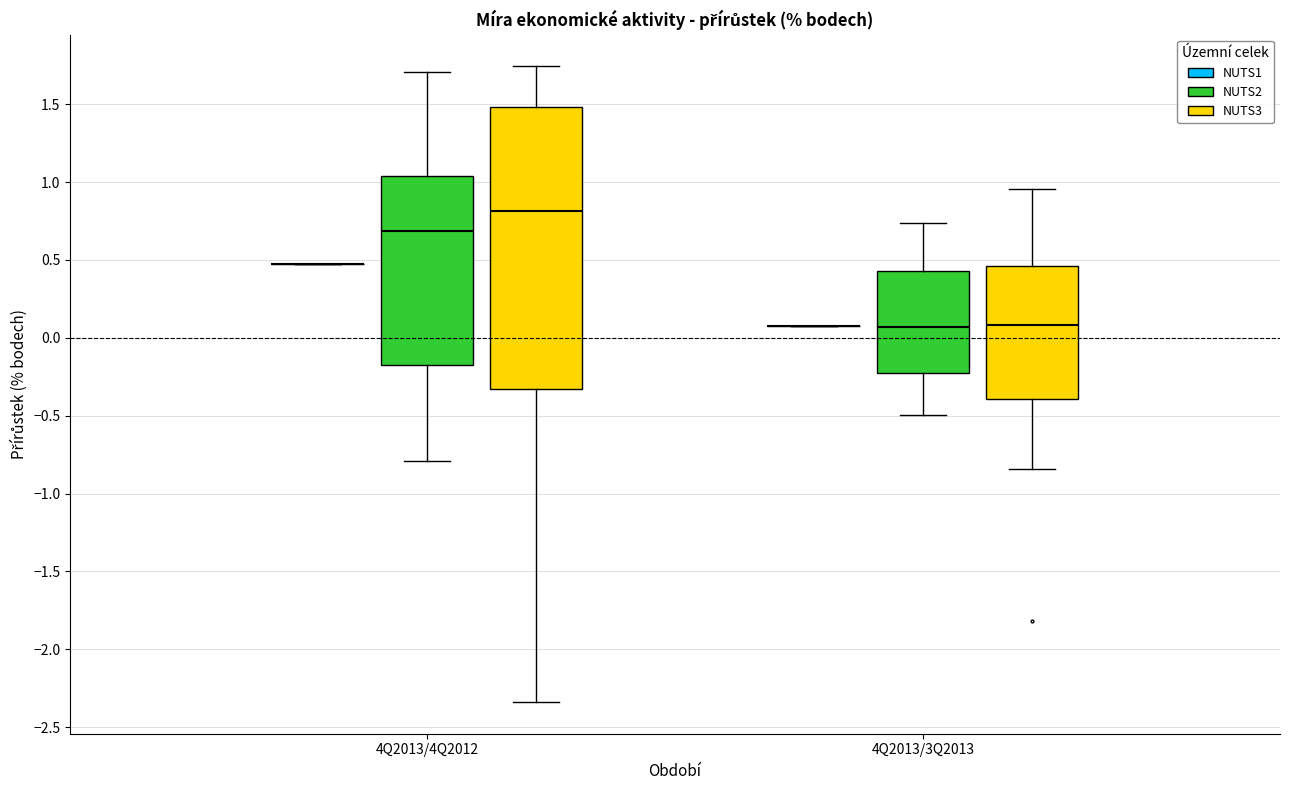

Reading left to right, read every box against the y-axis: the position of its median line, the range the box covers, and the ends of its whiskers. The values are not printed on the chart, so give them approximately, as read against the axis.

4Q2013/4Q2012 (NUTS1): box collapsed to a line at 0.45, whiskers 0.45 to 0.45
4Q2013/4Q2012 (NUTS2): median 0.70, box -0.15 to 1.05, whiskers -0.80 to 1.70
4Q2013/4Q2012 (NUTS3): median 0.80, box -0.35 to 1.50, whiskers -2.35 to 1.75
4Q2013/3Q2013 (NUTS1): box collapsed to a line at 0.10, whiskers 0.10 to 0.10
4Q2013/3Q2013 (NUTS2): median 0.05, box -0.20 to 0.45, whiskers -0.50 to 0.75
4Q2013/3Q2013 (NUTS3): median 0.10, box -0.40 to 0.45, whiskers -0.85 to 0.95